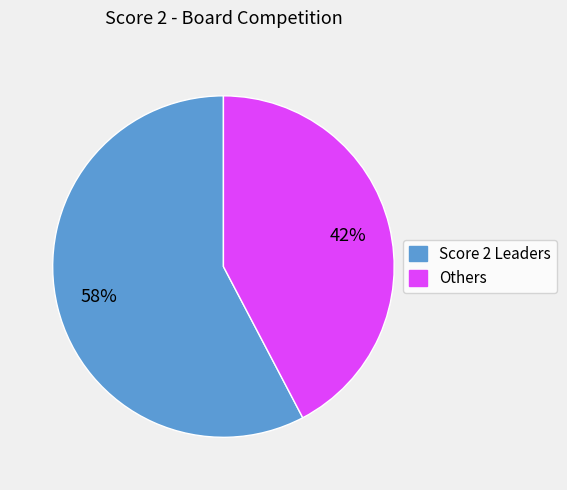

To the nearest percent, what is the average slice percentage?

50%